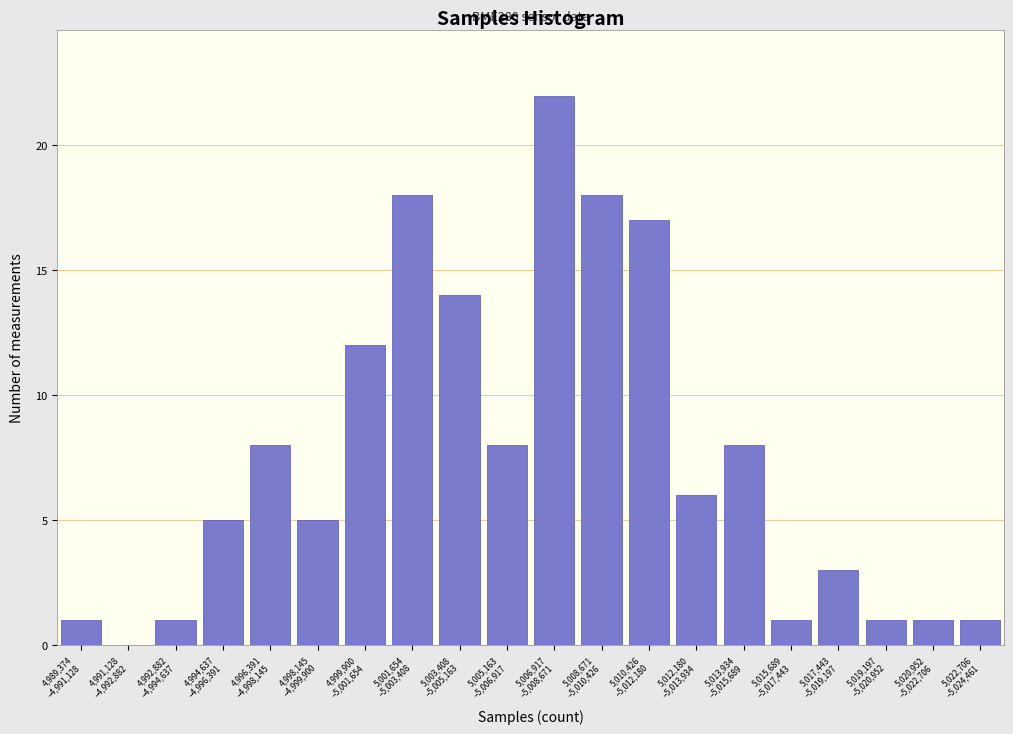

What is the sum of all values?

150